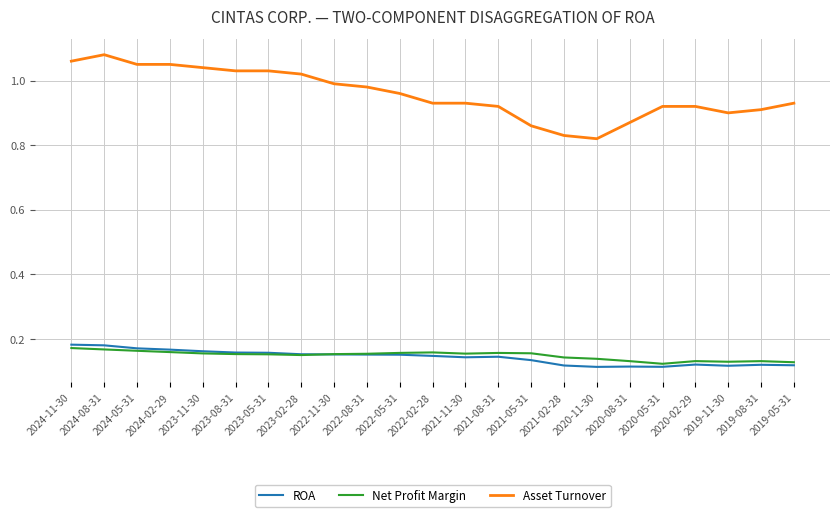

True or false: ROA and Net Profit Margin cross at least once.

True